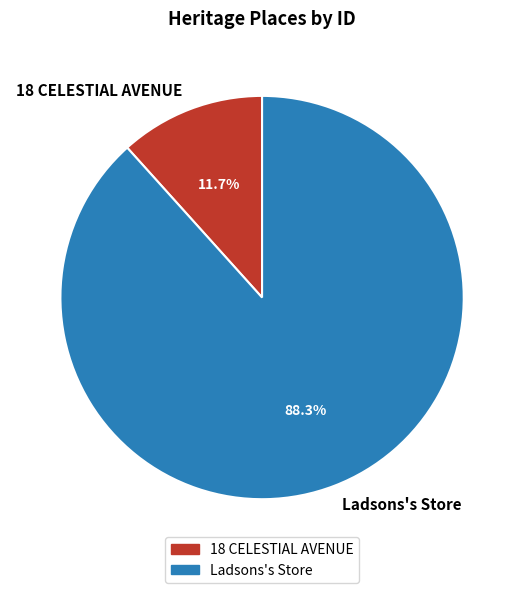

Which category has the smallest portion of the pie?

18 CELESTIAL AVENUE